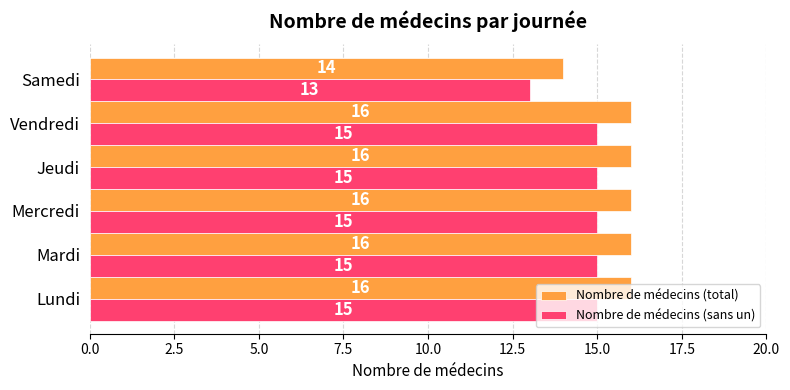

How many Nombre de médecins (sans un) values are between 15 and 16?

5